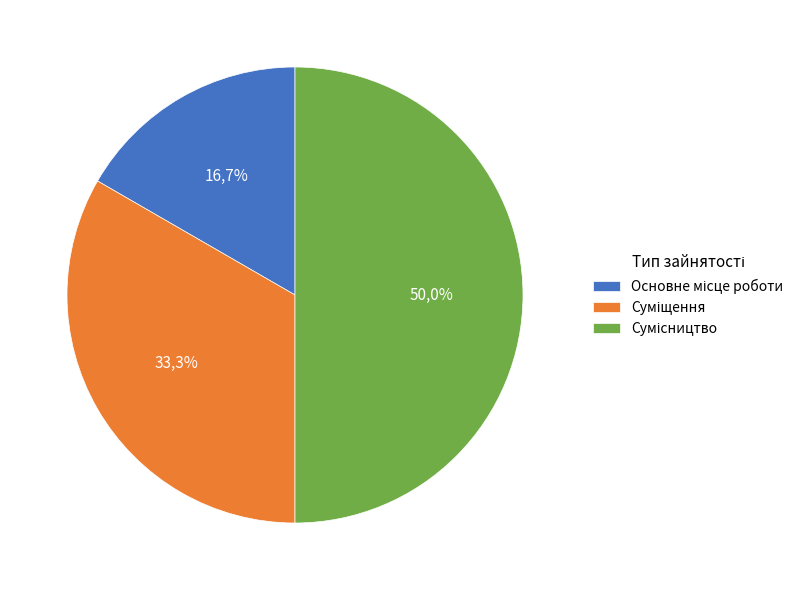

The Основне місце роботи slice represents 9% of the pie. True or false?

False